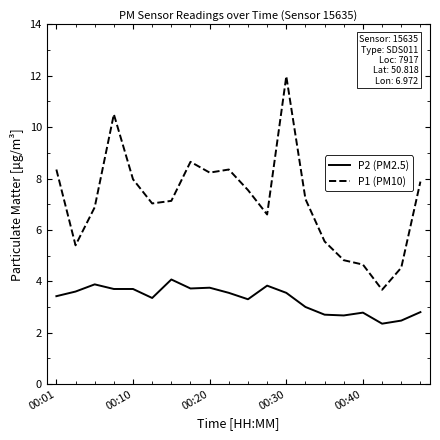

What is the maximum value for P1 (PM10)?

12.0